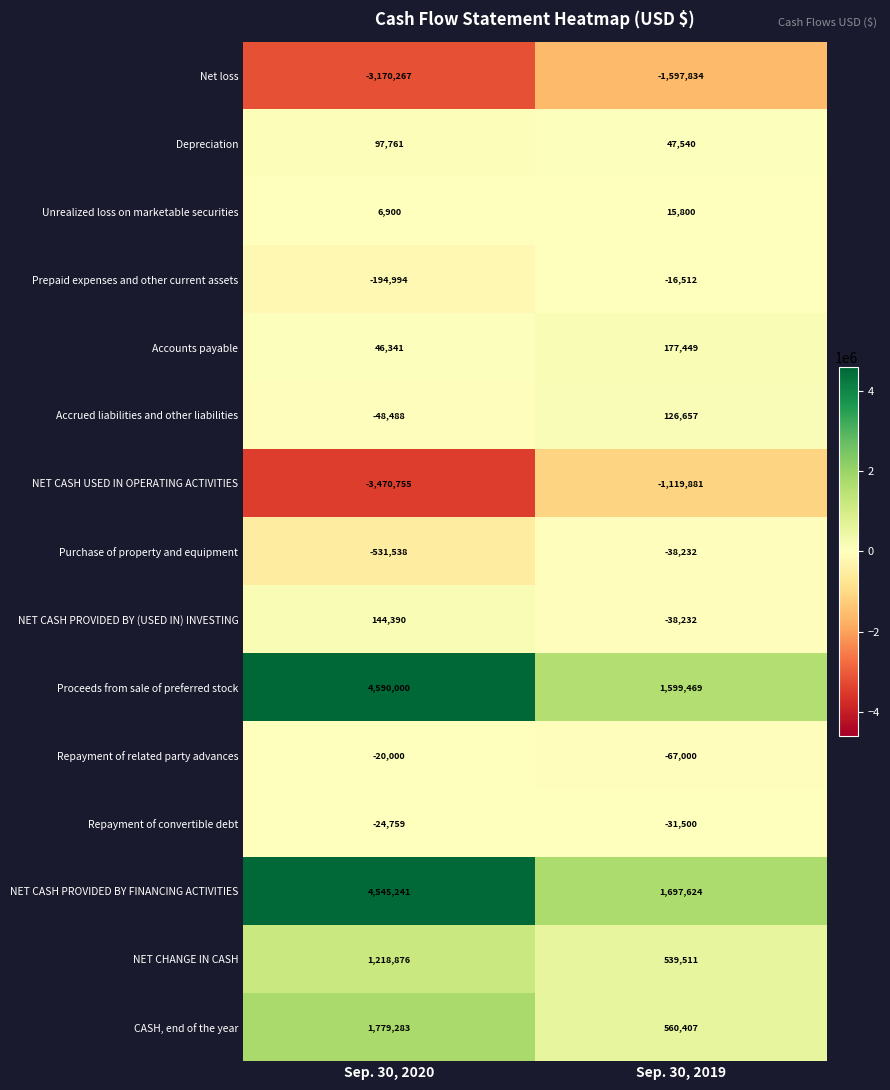

True or false: Accrued liabilities and other liabilities has a value of -48488 at Sep. 30, 2020.

True